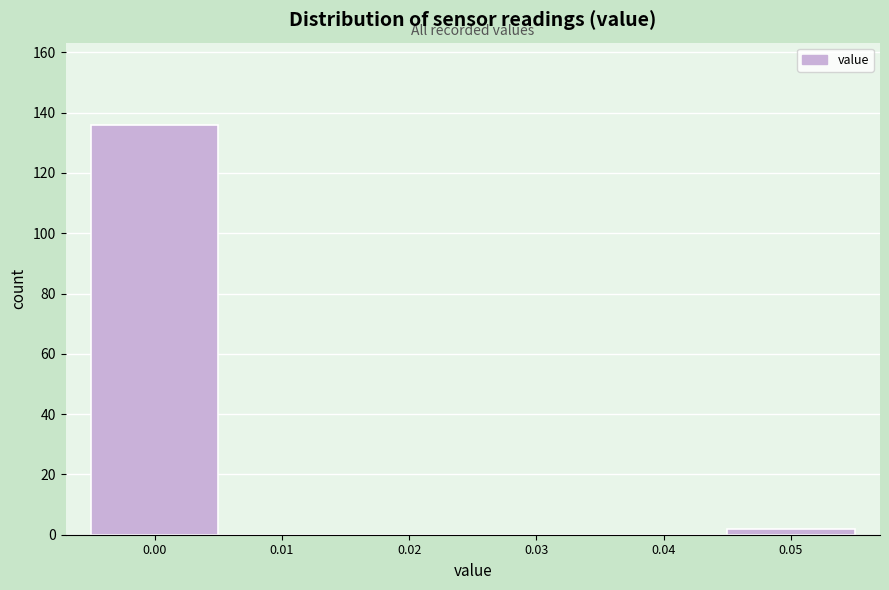

Reading right to left, transcribe all the data shown in this chart.

0.05=2	0.04=0	0.03=0	0.02=0	0.01=0	0.00=136